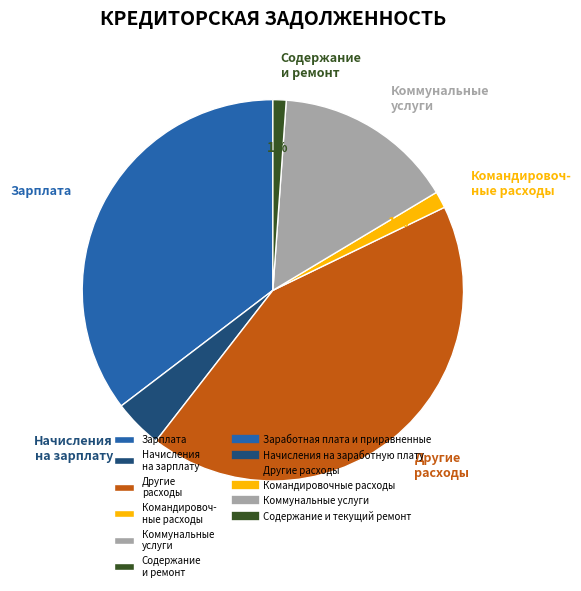

To the nearest percent, what percentage of the pie is Другие расходы?

43%